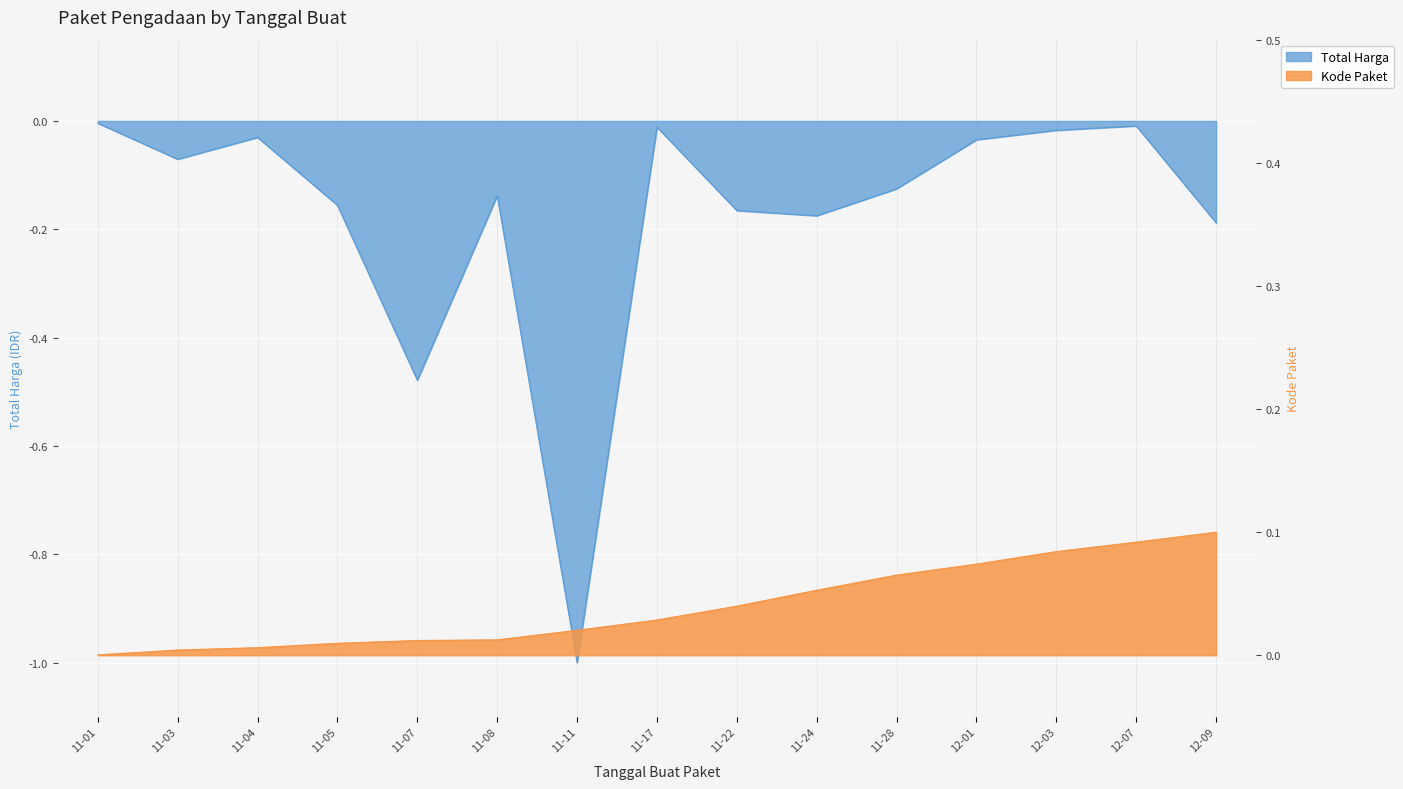

Which series has the largest total across all categories?

Kode Paket